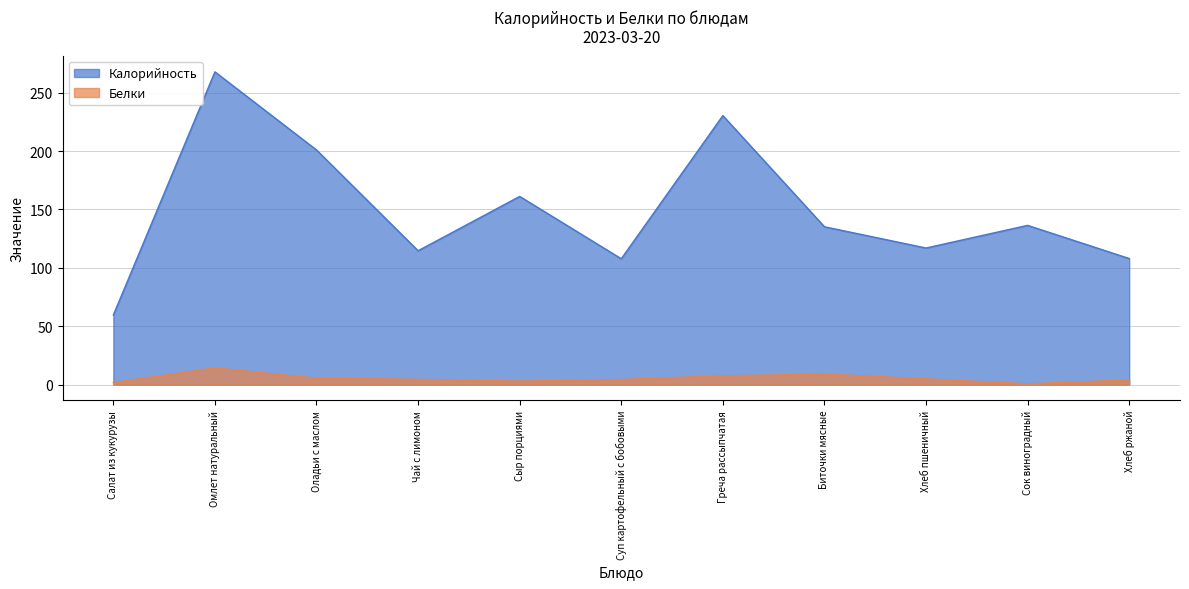

Which has a higher value, Суп картофельный с бобовыми or Салат из кукурузы?

Суп картофельный с бобовыми